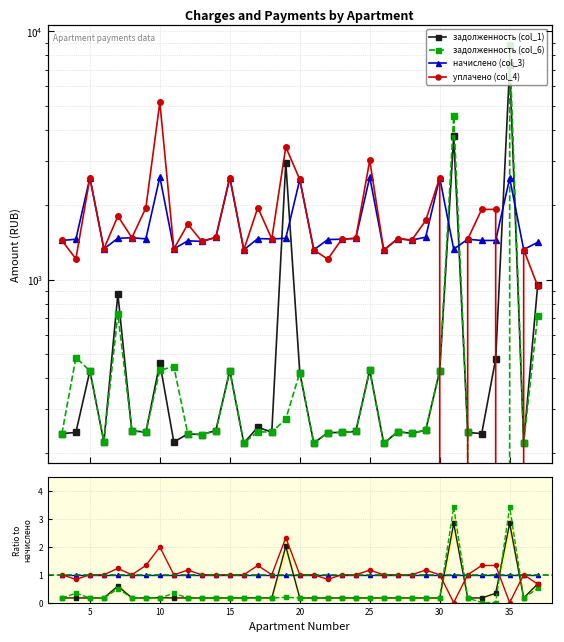

How many categories are shown in the chart?

35